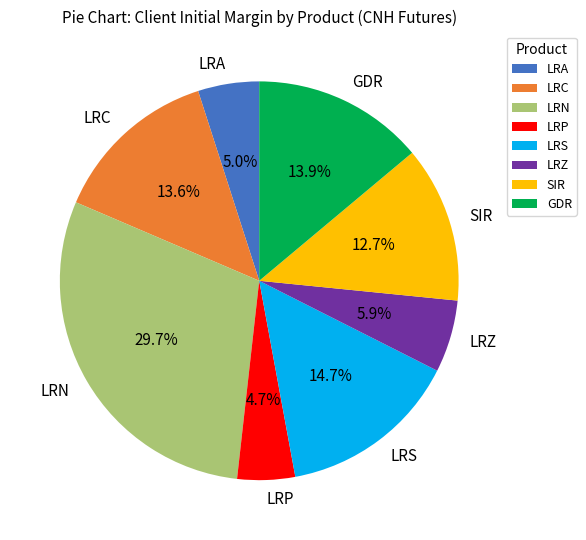

To the nearest percent, what percentage of the pie is LRS?

15%